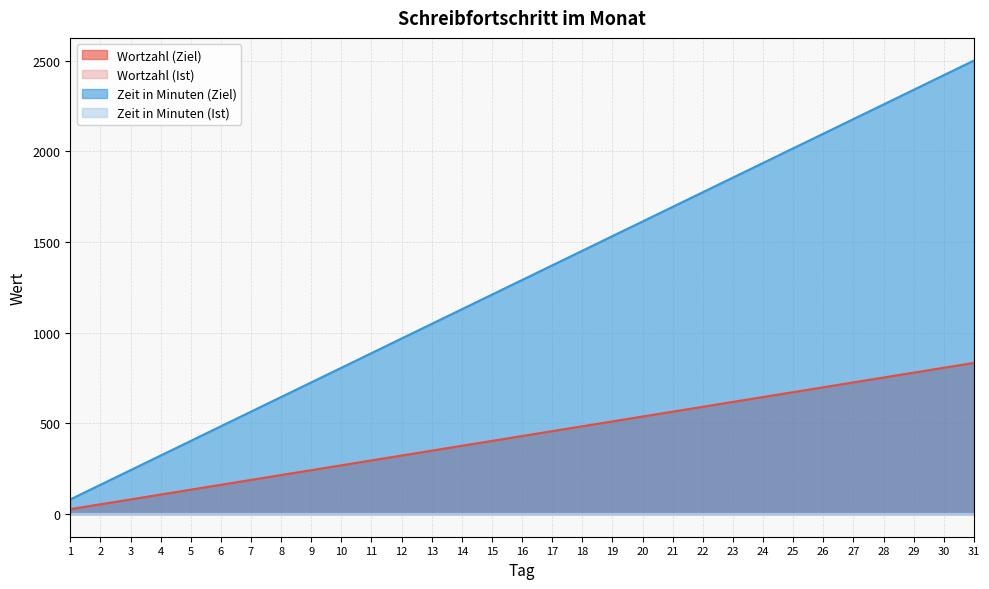

Between 16 and 30, which is larger?

30